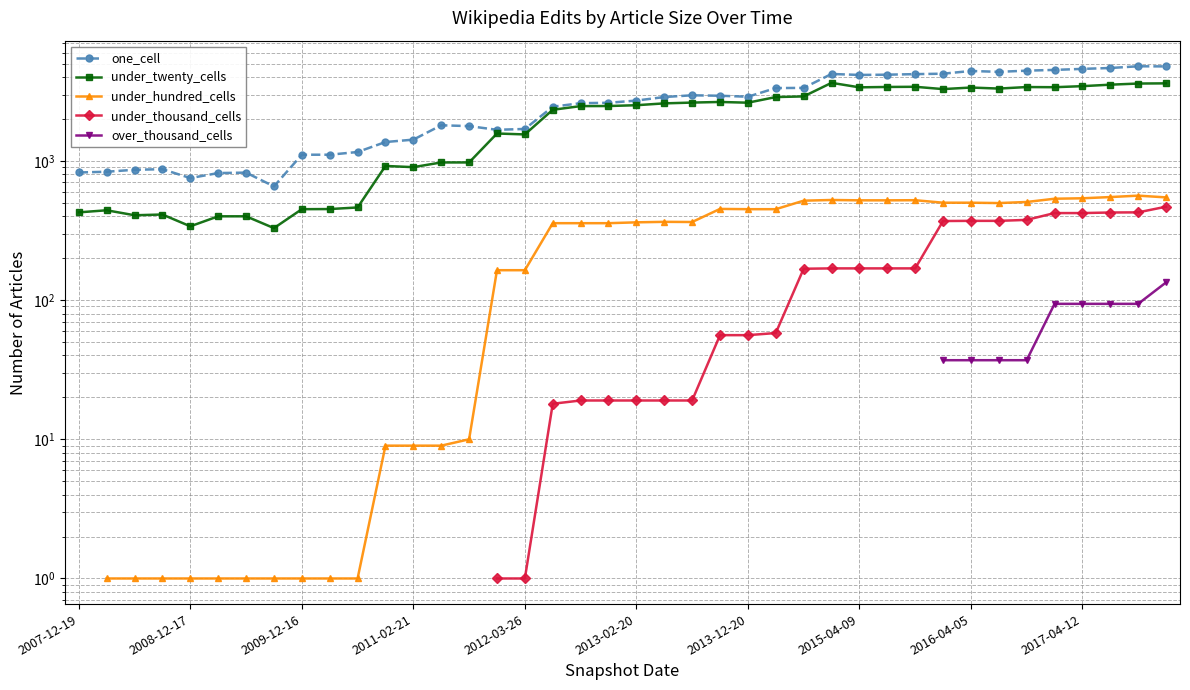

Which series changed the most between 22 and 23?

under_hundred_cells